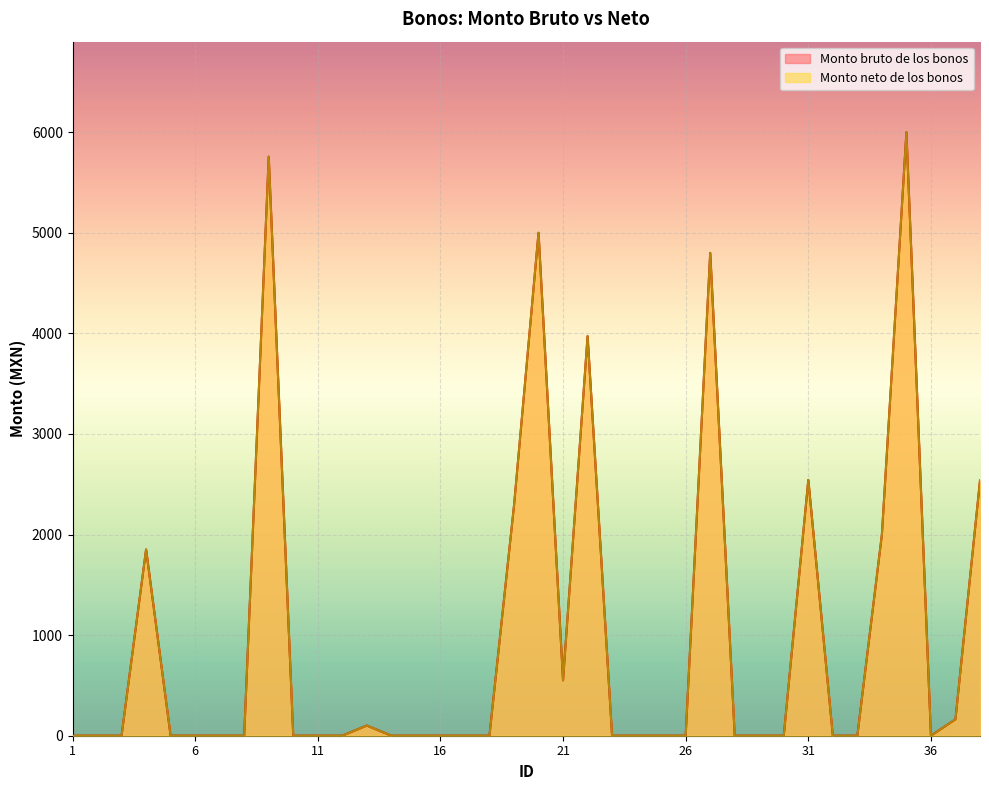

Is the value of Monto neto de los bonos at 34 greater than the value of Monto bruto de los bonos at 4?

Yes